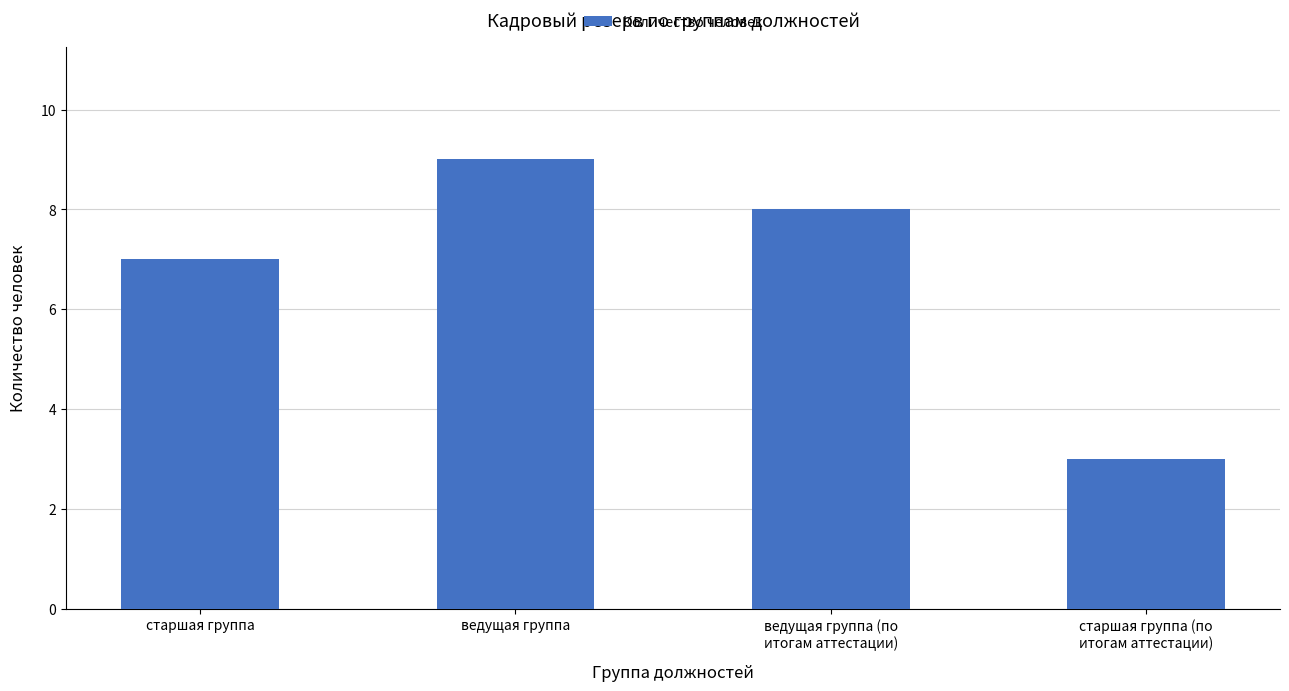

What is the label of the 1st bar from the right?

старшая группа (по
итогам аттестации)